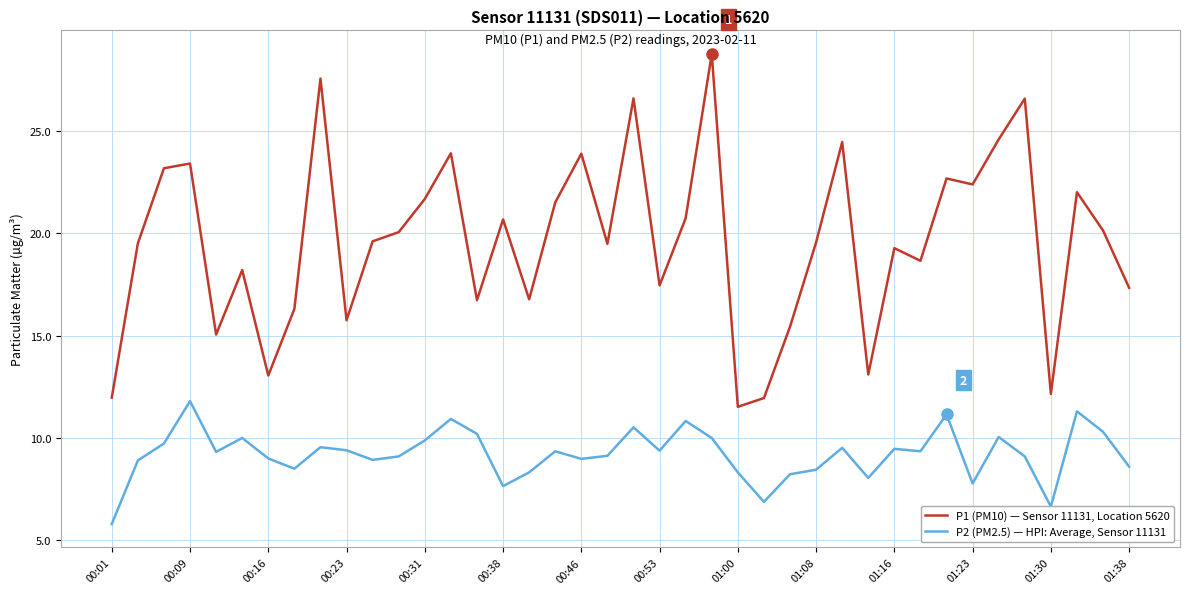

Rank the series by their maximum value, from lowest to highest.

P2 (PM2.5) — HPI: Average, Sensor 11131, P1 (PM10) — Sensor 11131, Location 5620